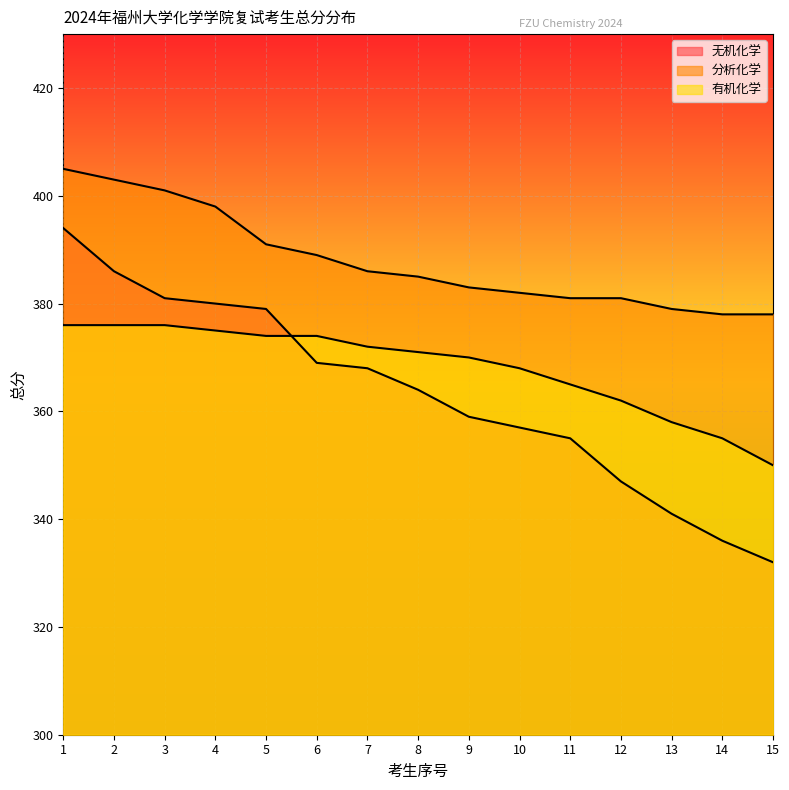

Reading left to right, what are all the values shown in this chart?

无机化学: 394	386	381	380	379	369	368	364	359	357	355	347	341	336	332
分析化学: 405	403	401	398	391	389	386	385	383	382	381	381	379	378	378
有机化学: 376	376	376	375	374	374	372	371	370	368	365	362	358	355	350